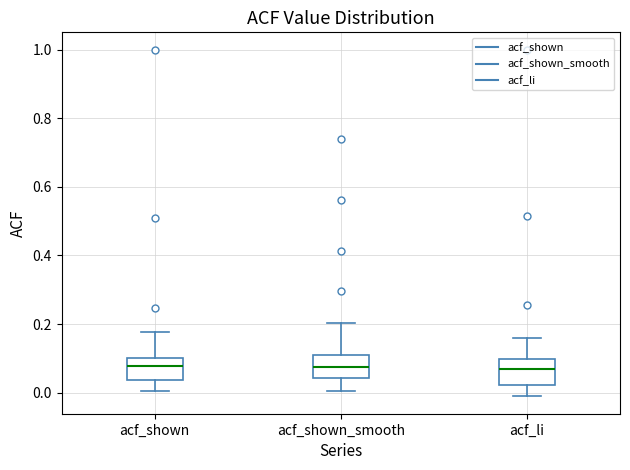

Reading left to right, transcribe this box plot: for each box, give where its median line is, the range the box spans, and where its two whiskers end, as read against the y-axis. The values are not printed on the chart, so give them approximately, as read against the axis.

acf_shown: median 0.08, box 0.04 to 0.10, whiskers 0.00 to 0.18
acf_shown_smooth: median 0.08, box 0.04 to 0.10, whiskers 0.00 to 0.20
acf_li: median 0.06, box 0.02 to 0.10, whiskers -0.02 to 0.16